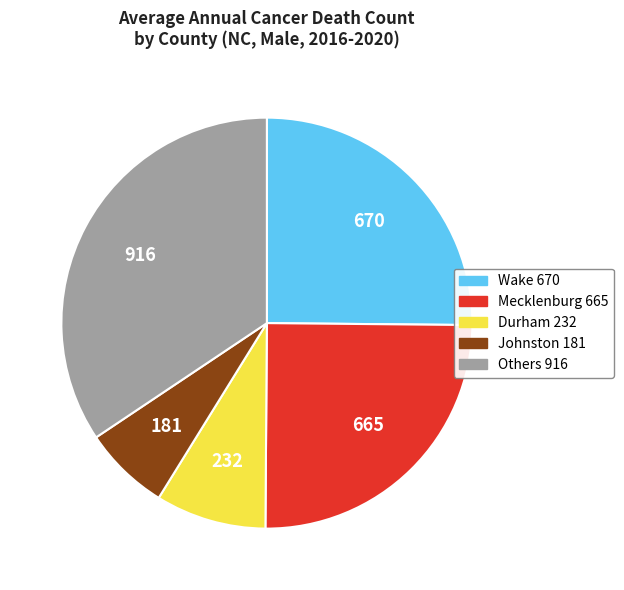

Does any single category account for the majority?

No